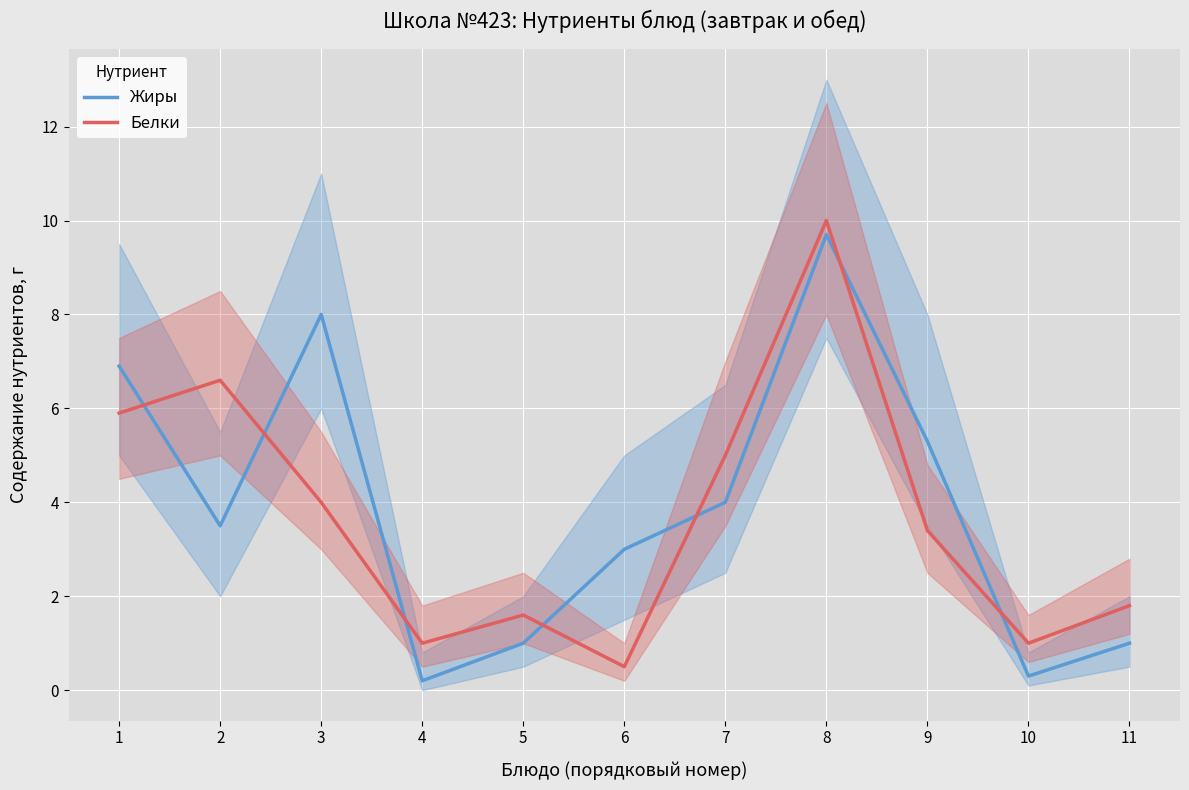

How many intersections are there between Жиры and Белки?

7